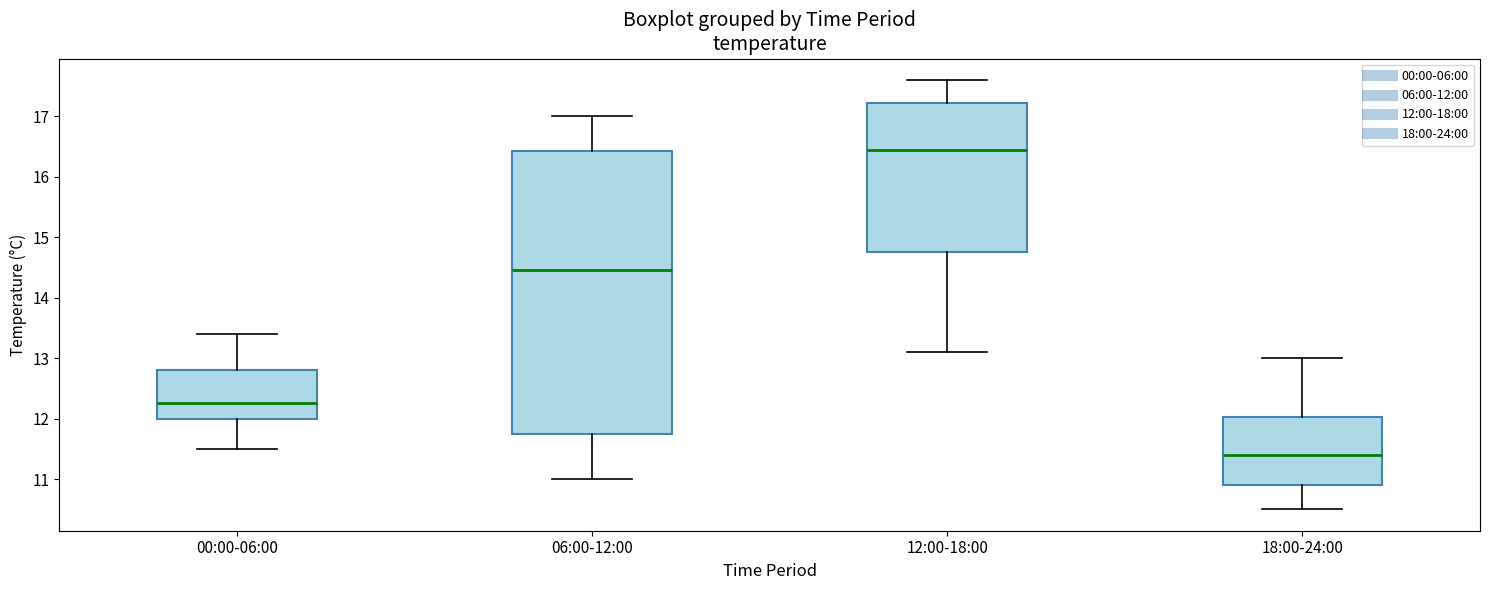

Reading left to right, transcribe this box plot: for each box, give where its median line is, the range the box spans, and where its two whiskers end, as read against the y-axis. The values are not printed on the chart, so give them approximately, as read against the axis.

00:00-06:00: median 12.3, box 12.0 to 12.8, whiskers 11.5 to 13.4
06:00-12:00: median 14.5, box 11.8 to 16.4, whiskers 11.0 to 17.0
12:00-18:00: median 16.5, box 14.8 to 17.2, whiskers 13.1 to 17.6
18:00-24:00: median 11.4, box 10.9 to 12.0, whiskers 10.5 to 13.0